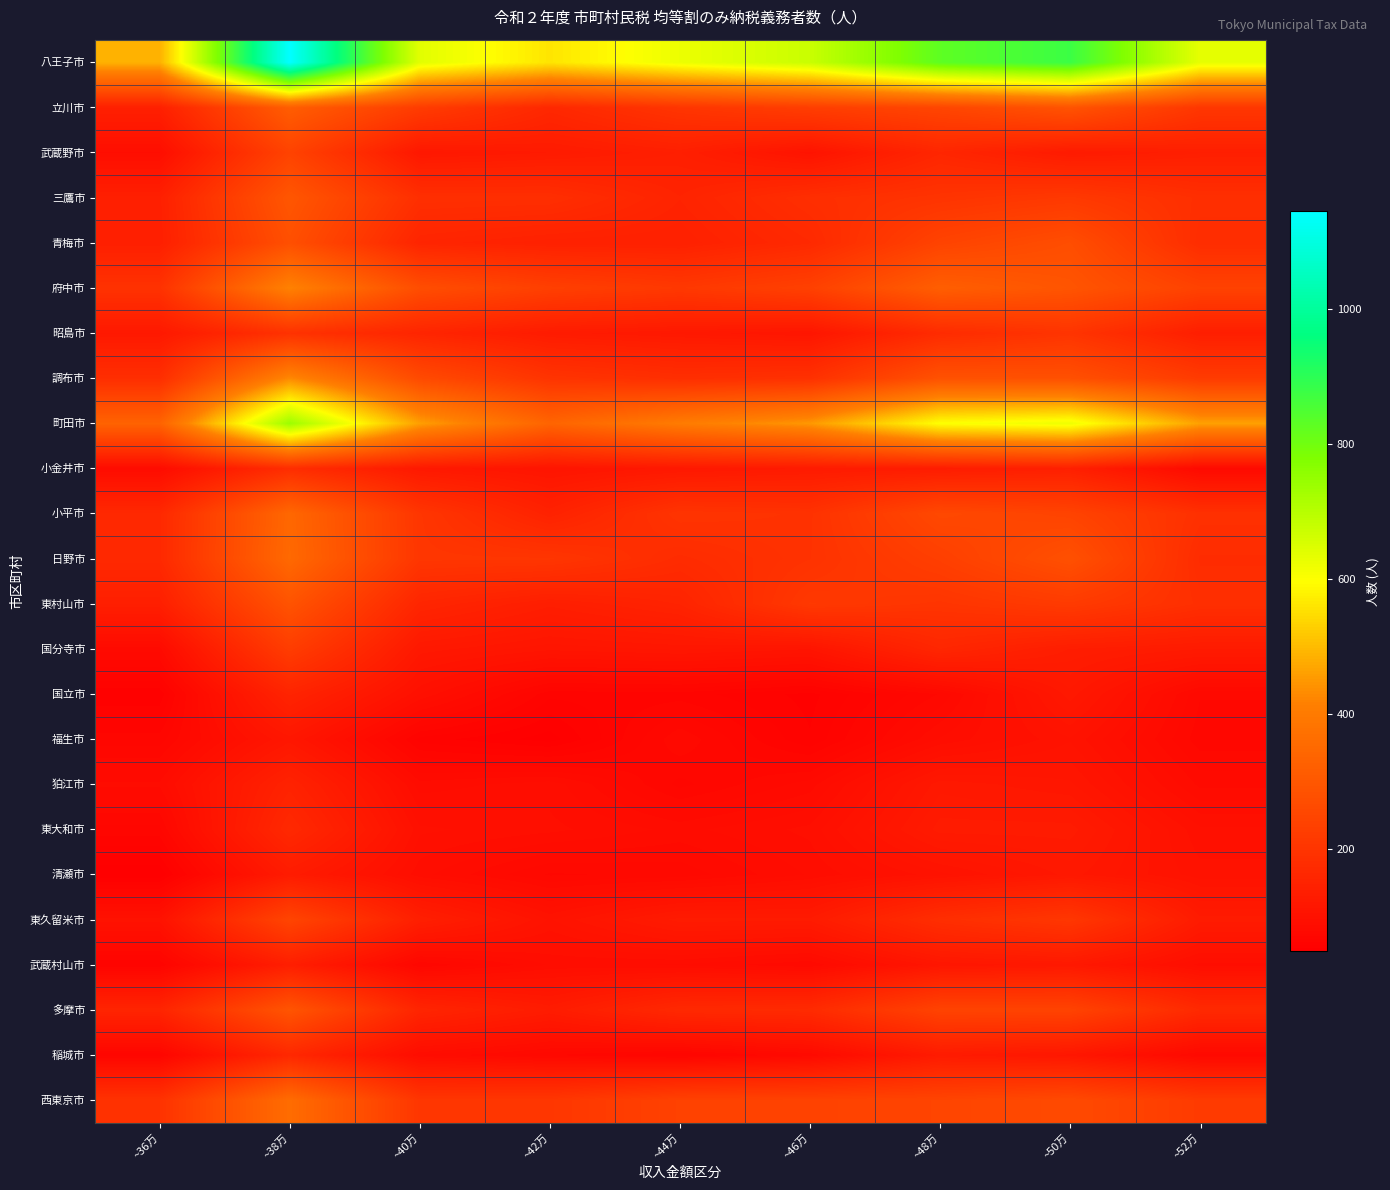

Reading right to left, list all the values displayed in this chart.

八王子市: ~52万=632	~50万=876	~48万=827	~46万=674	~44万=623	~42万=561	~40万=638	~38万=1144	~36万=486
立川市: ~52万=208	~50万=289	~48万=250	~46万=228	~44万=203	~42万=165	~40万=223	~38万=318	~36万=143
武蔵野市: ~52万=139	~50万=127	~48万=160	~46万=107	~44万=140	~42万=127	~40万=119	~38万=242	~36万=92
三鷹市: ~52万=185	~50万=214	~48万=199	~46万=184	~44万=153	~42万=184	~40万=186	~38万=298	~36万=142
青梅市: ~52万=179	~50万=273	~48万=243	~46万=169	~44万=144	~42万=145	~40万=156	~38万=278	~36万=140
府中市: ~52万=240	~50万=293	~48万=321	~46万=236	~44万=212	~42万=233	~40万=273	~38万=419	~36万=194
昭島市: ~52万=138	~50万=200	~48万=175	~46万=113	~44万=121	~42万=129	~40万=157	~38万=194	~36万=122
調布市: ~52万=220	~50万=280	~48万=285	~46万=191	~44万=184	~42万=200	~40万=264	~38万=430	~36万=183
町田市: ~52万=463	~50万=620	~48万=600	~46万=451	~44万=404	~42万=338	~40万=461	~38万=738	~36万=334
小金井市: ~52万=80	~50万=142	~48万=132	~46万=127	~44万=120	~42万=110	~40万=122	~38万=180	~36万=86
小平市: ~52万=190	~50万=243	~48万=258	~46万=194	~44万=200	~42万=148	~40万=205	~38万=347	~36万=167
日野市: ~52万=177	~50万=281	~48万=231	~46万=195	~44万=176	~42万=205	~40万=206	~38万=351	~36万=168
東村山市: ~52万=185	~50万=219	~48万=202	~46万=213	~44万=153	~42万=137	~40万=159	~38万=289	~36万=140
国分寺市: ~52万=127	~50万=135	~48万=161	~46万=110	~44万=115	~42万=111	~40万=121	~38万=225	~36万=82
国立市: ~52万=76	~50万=121	~48万=76	~46万=57	~44万=65	~42万=64	~40万=97	~38万=154	~36万=55
福生市: ~52万=73	~50万=105	~48万=89	~46万=59	~44万=79	~42万=52	~40万=61	~38万=116	~36万=69
狛江市: ~52万=83	~50万=115	~48万=121	~46万=82	~44万=70	~42万=91	~40万=86	~38万=150	~36万=85
東大和市: ~52万=98	~50万=129	~48万=129	~46万=94	~44万=87	~42万=94	~40万=98	~38万=168	~36万=70
清瀬市: ~52万=103	~50万=120	~48万=104	~46万=89	~44万=77	~42万=75	~40万=90	~38万=130	~36万=50
東久留米市: ~52万=129	~50万=208	~48万=183	~46万=128	~44万=129	~42万=105	~40万=140	~38万=248	~36万=103
武蔵村山市: ~52万=91	~50万=121	~48万=114	~46万=80	~44万=88	~42万=89	~40万=71	~38万=138	~36万=63
多摩市: ~52万=170	~50万=243	~48万=243	~46万=173	~44万=168	~42万=131	~40万=157	~38万=293	~36万=156
稲城市: ~52万=77	~50万=116	~48万=128	~46万=80	~44万=66	~42万=76	~40万=88	~38万=165	~36万=68
西東京市: ~52万=219	~50万=263	~48万=247	~46万=241	~44万=239	~42万=207	~40万=206	~38万=361	~36万=195